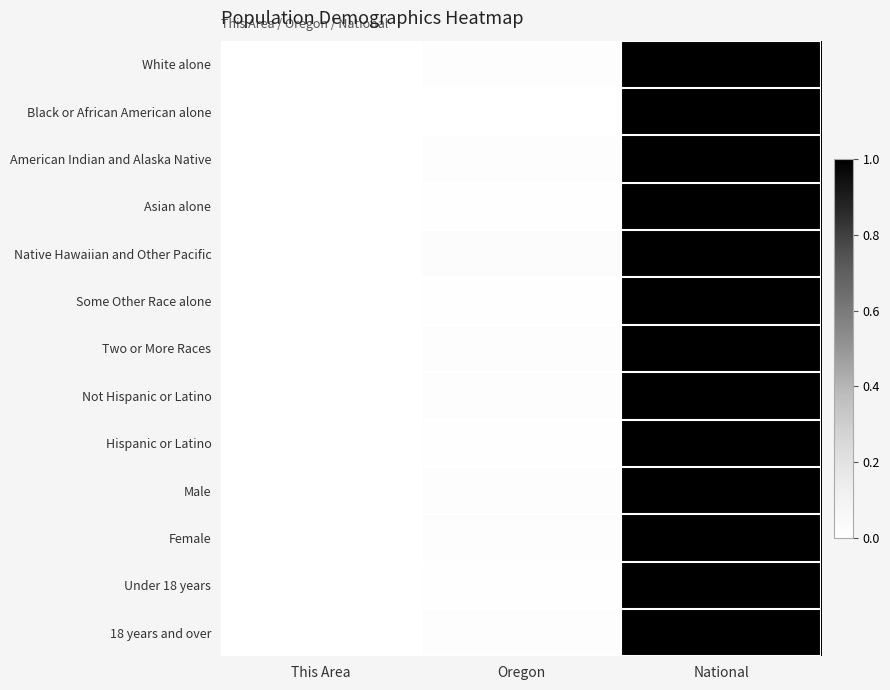

Reading right to left, list all the values displayed in this chart.

White alone: National=1.0	Oregon=0.0	This Area=0.0
Black or African American alone: National=1.0	Oregon=0.0	This Area=0.0
American Indian and Alaska Native: National=1.0	Oregon=0.0	This Area=0.0
Asian alone: National=1.0	Oregon=0.0	This Area=0.0
Native Hawaiian and Other Pacific: National=1.0	Oregon=0.0	This Area=0.0
Some Other Race alone: National=1.0	Oregon=0.0	This Area=0.0
Two or More Races: National=1.0	Oregon=0.0	This Area=0.0
Not Hispanic or Latino: National=1.0	Oregon=0.0	This Area=0.0
Hispanic or Latino: National=1.0	Oregon=0.0	This Area=0.0
Male: National=1.0	Oregon=0.0	This Area=0.0
Female: National=1.0	Oregon=0.0	This Area=0.0
Under 18 years: National=1.0	Oregon=0.0	This Area=0.0
18 years and over: National=1.0	Oregon=0.0	This Area=0.0